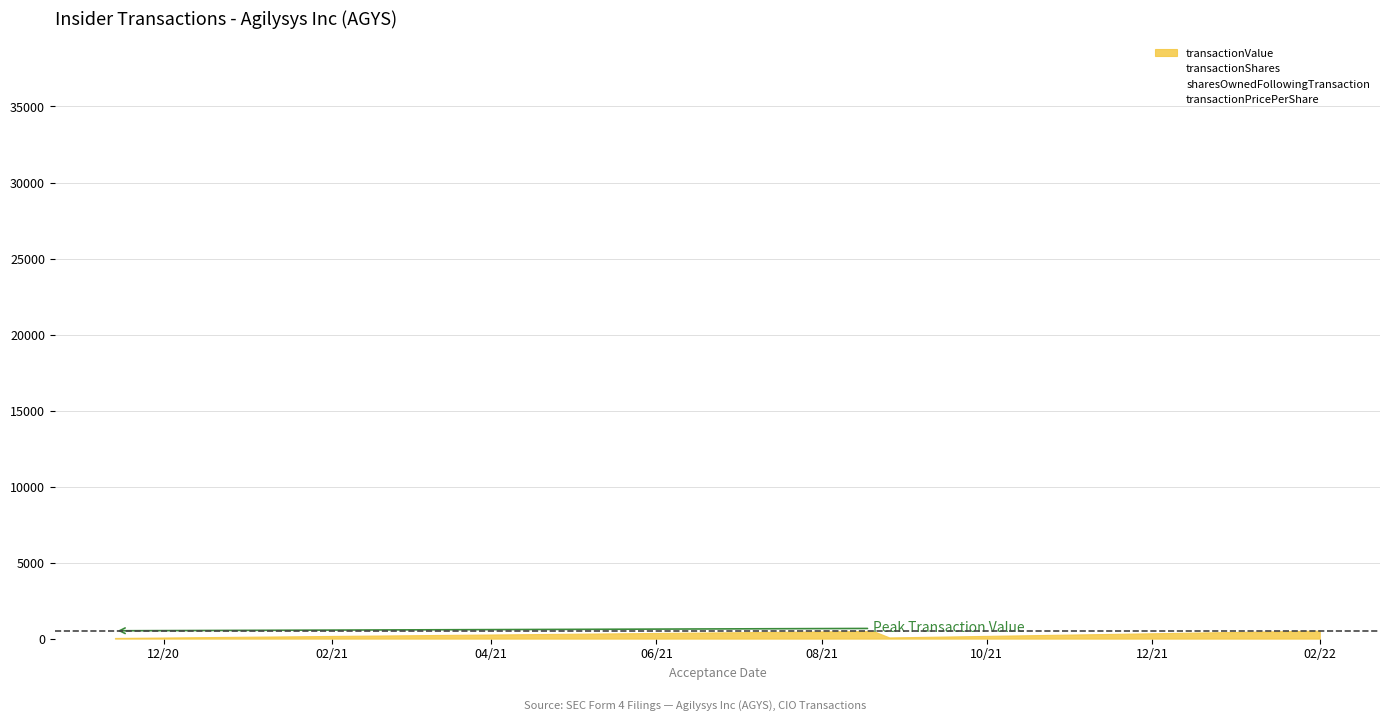

True or false: sharesOwnedFollowingTransaction has more than 0 points higher than both neighbors.

True